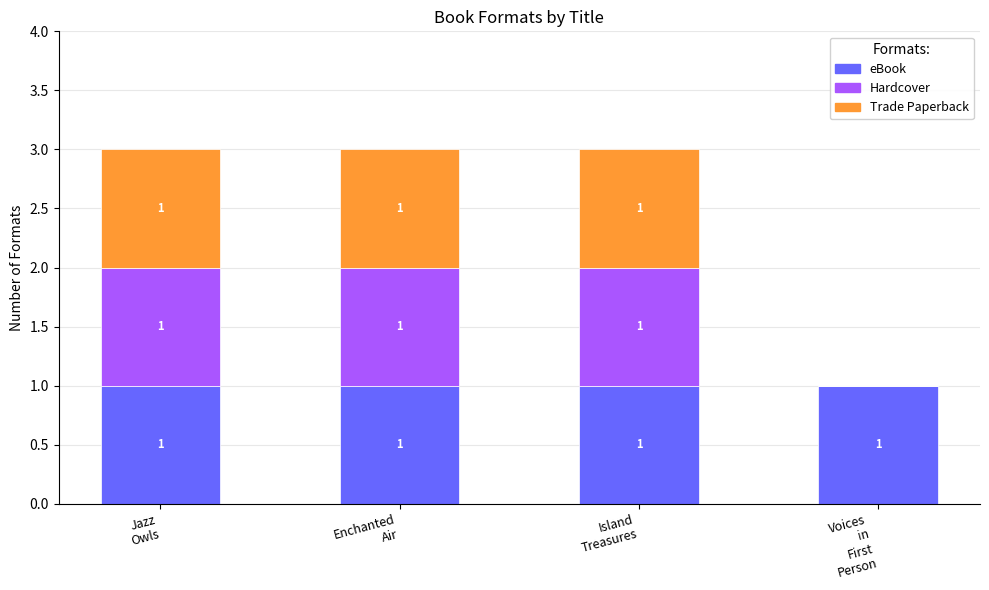

Are the bars grouped side by side (vs. stacked)?

No